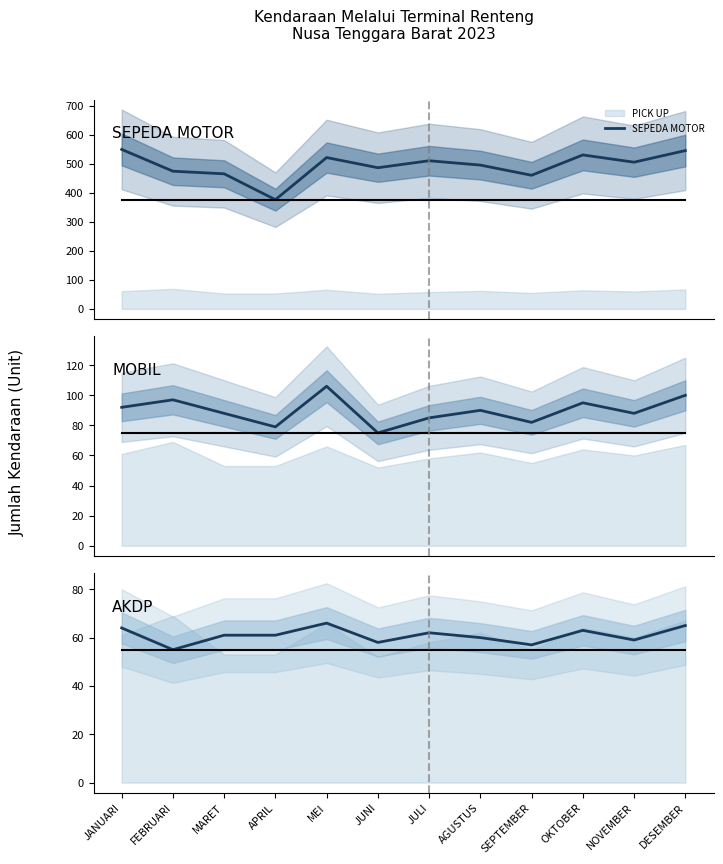

What is the total value across all series at FEBRUARI?

626